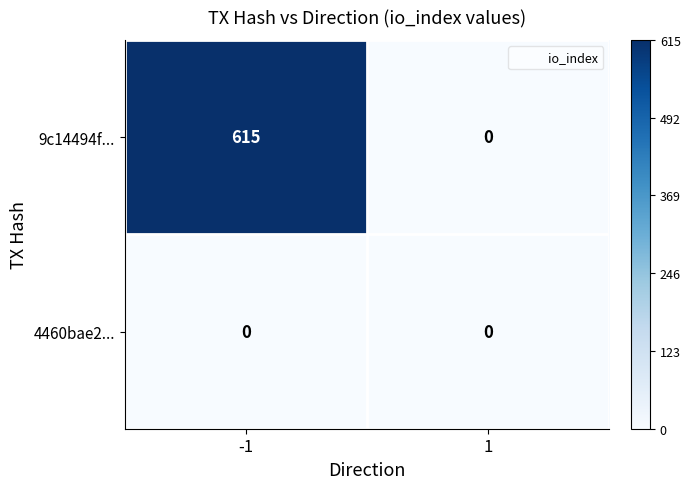

The value of 9c14494f... at 1 is 335. True or false?

False